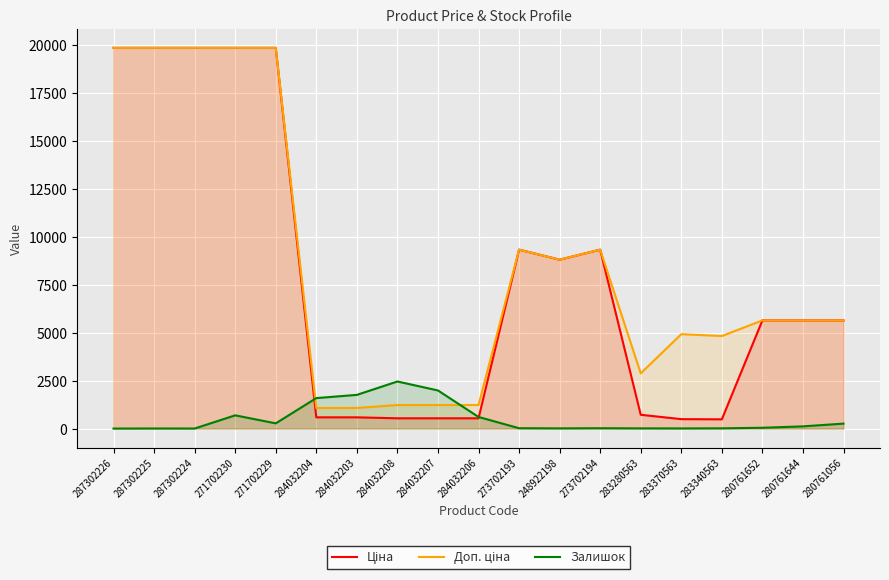

Which series has the largest total across all categories?

Доп. ціна